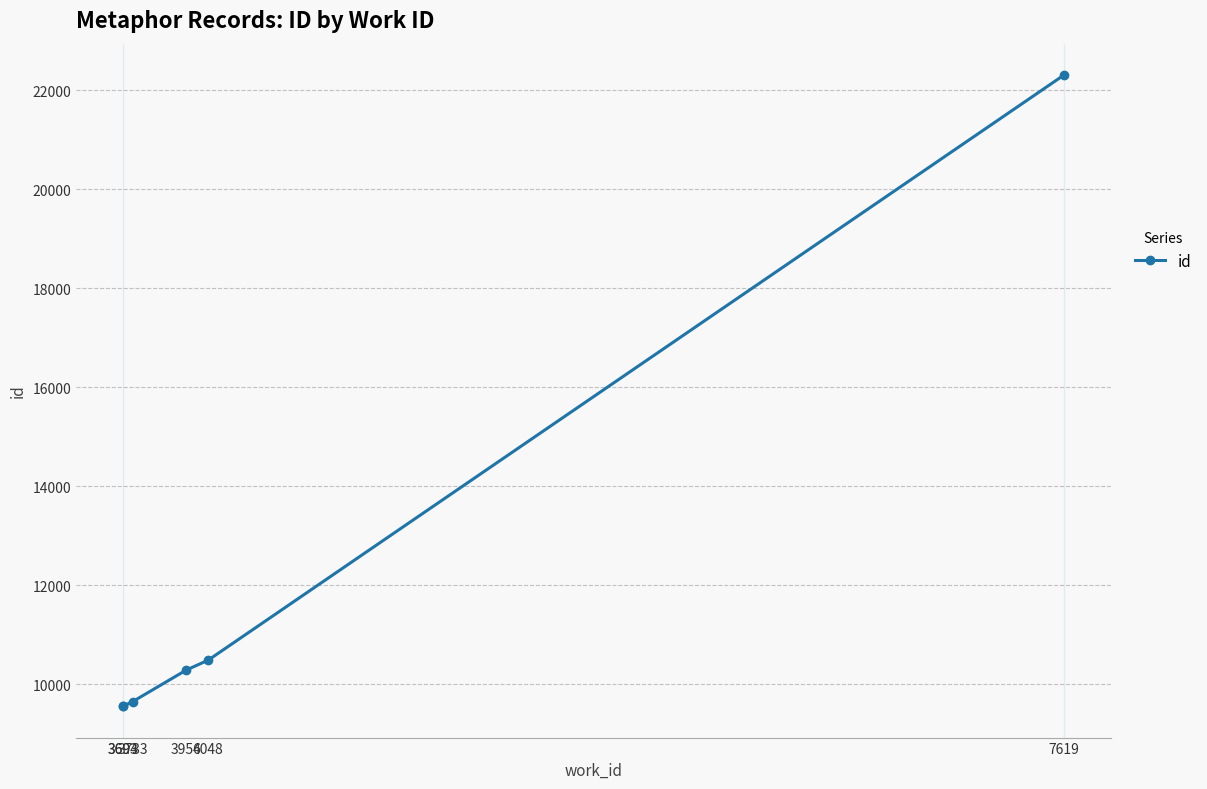

What is the difference between the maximum and minimum values?

12745